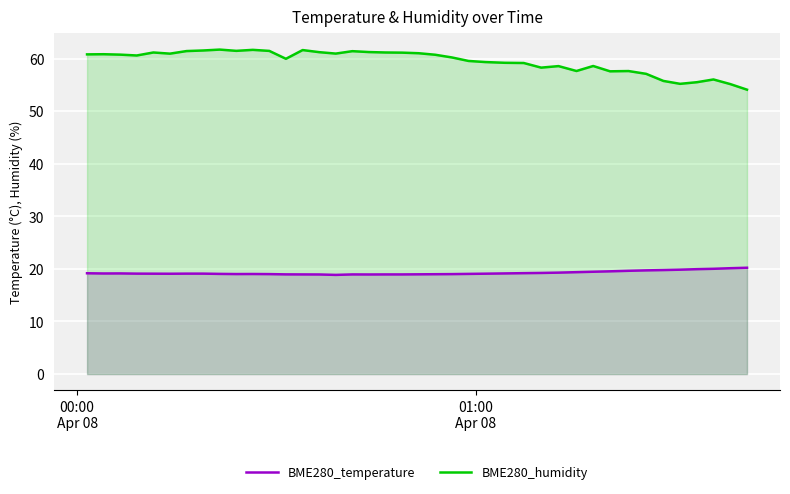

Which series has the largest range (max minus min)?

BME280_humidity